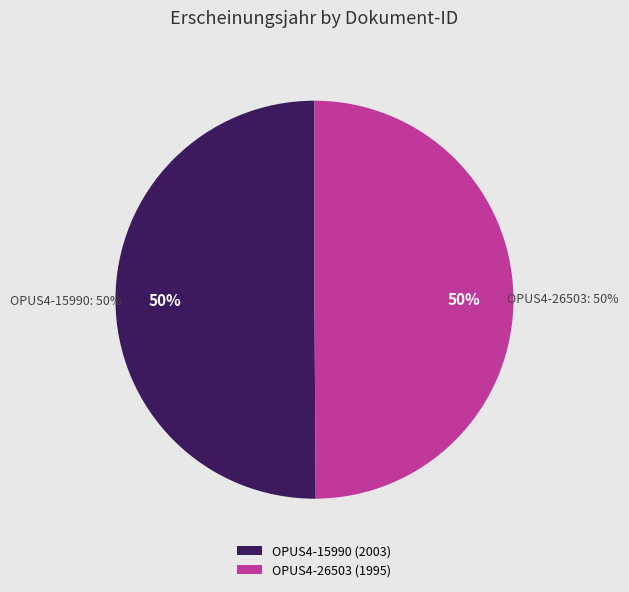

What is the total percentage of OPUS4-15990 and OPUS4-26503?

100.0%